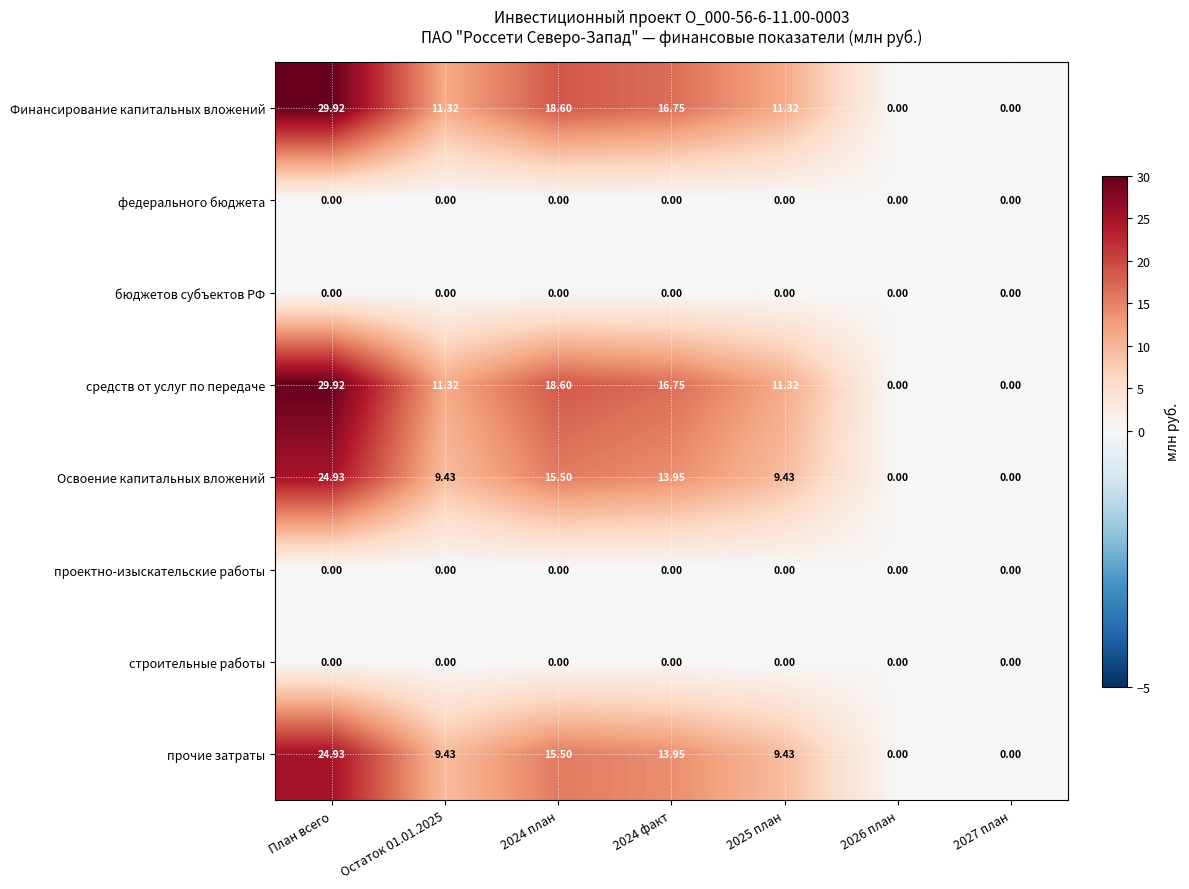

How many values in the Финансирование капитальных вложений series are below 11?

2